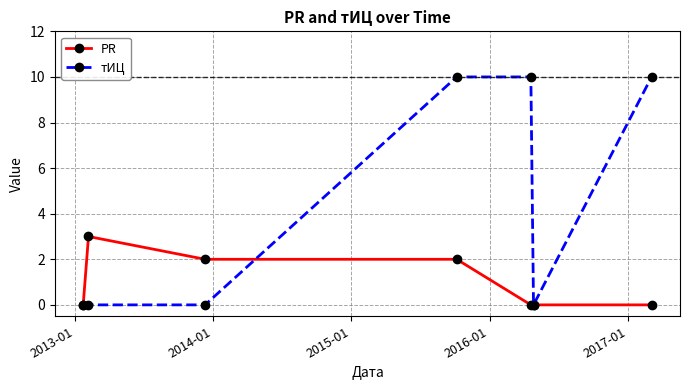

At how many categories does at least one series exceed 8?

3